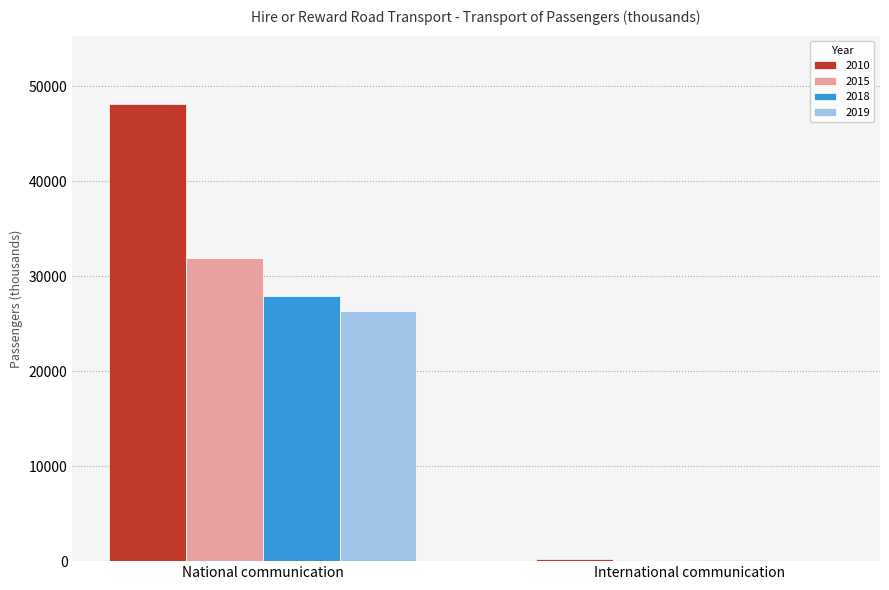

At which category is the sum across all series the highest?

National communication